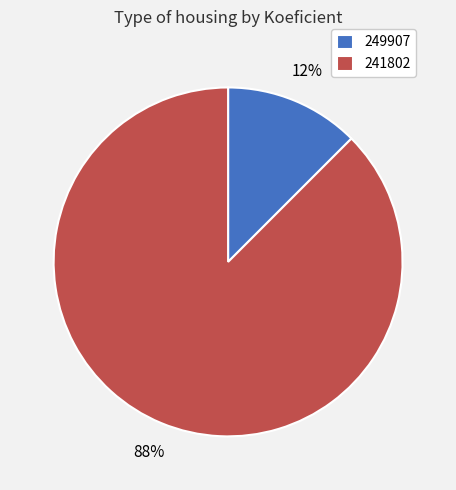

Between 241802 and 249907, which is larger?

241802